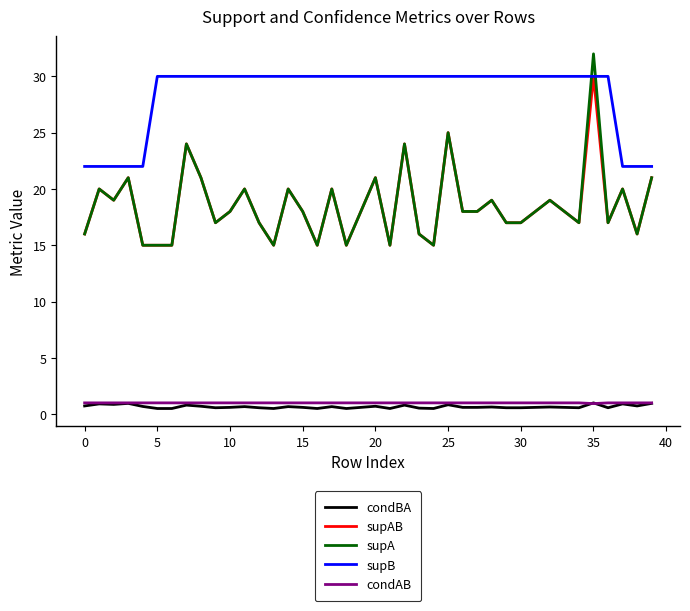

What is the greatest value displayed?

32.0